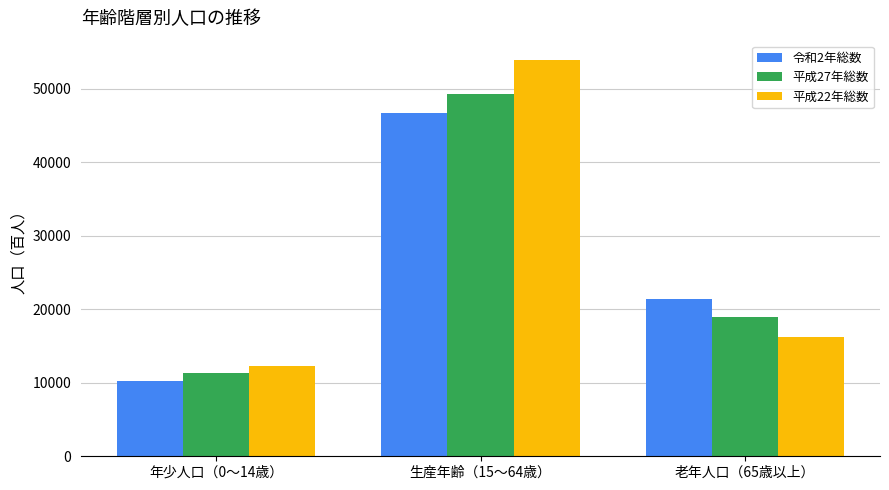

At which label does 平成27年総数 reach its minimum?

年少人口（0～14歳）